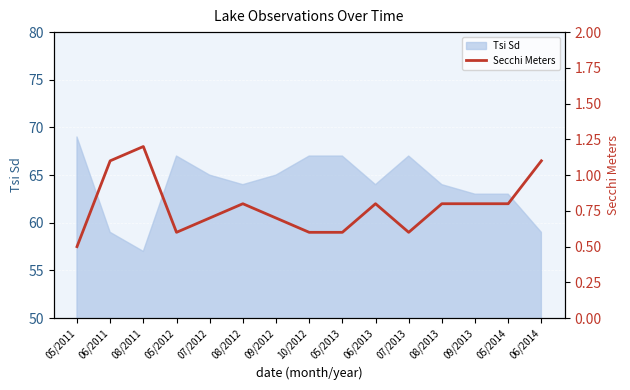

How many points are higher than both their immediate neighbors (excluding endpoints)?

3